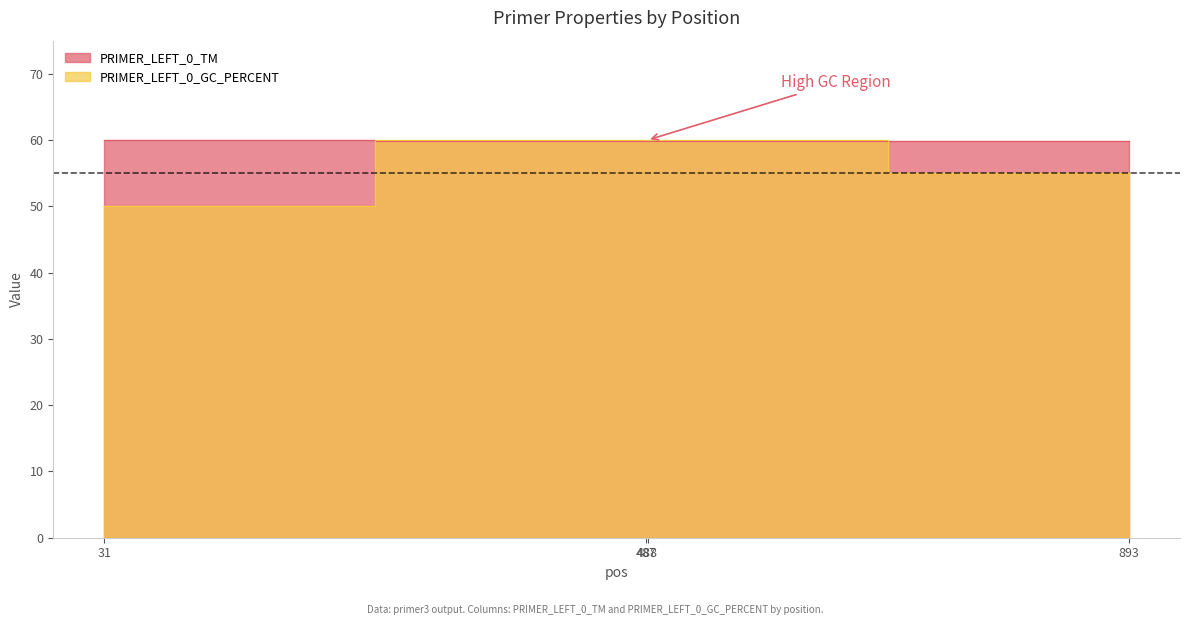

What is the value of the PRIMER_LEFT_0_GC_PERCENT point at the 1st from the left?

50.0